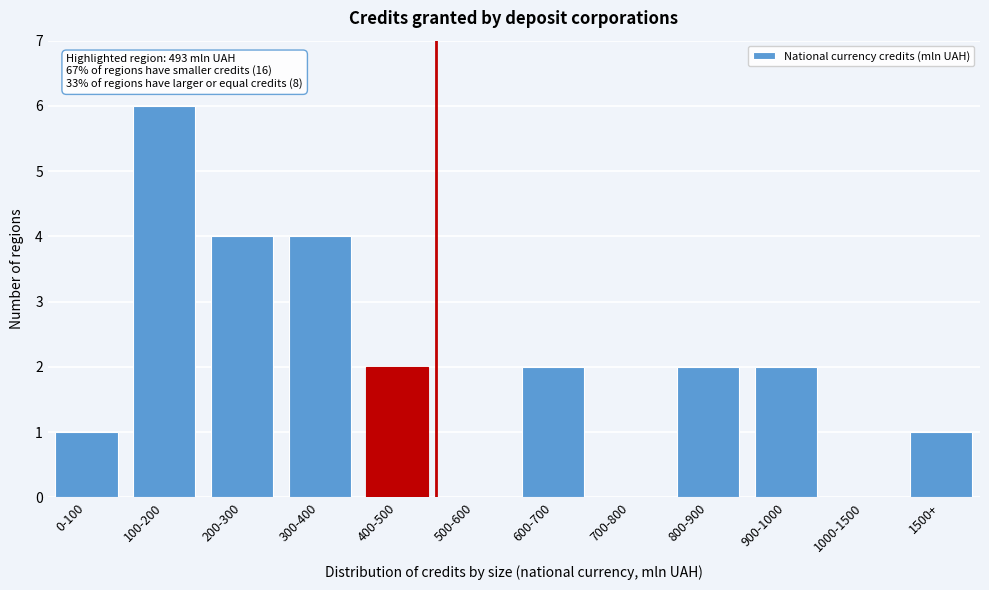

Reading left to right, list all the values displayed in this chart.

0-100=1	100-200=6	200-300=4	300-400=4	400-500=2	500-600=0	600-700=2	700-800=0	800-900=2	900-1000=2	1000-1500=0	1500+=1